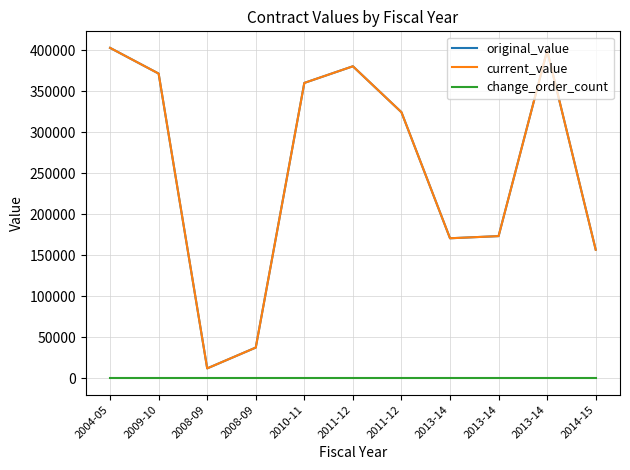

What is the total value across all series at 2004-05?

805500.0